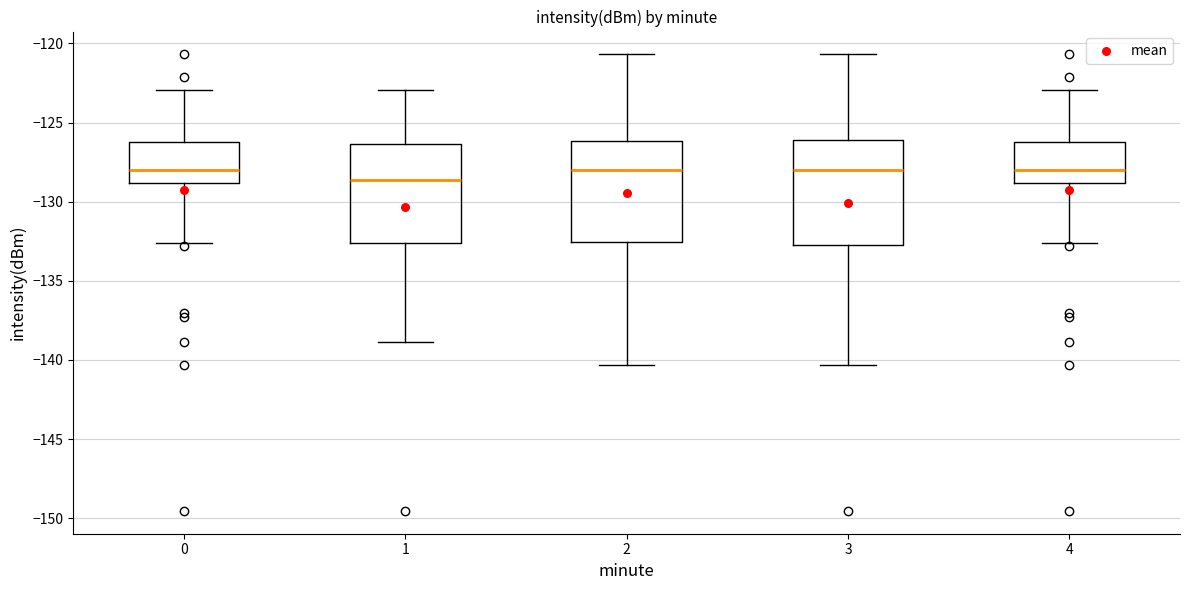

Which box's median line is the lowest?

1